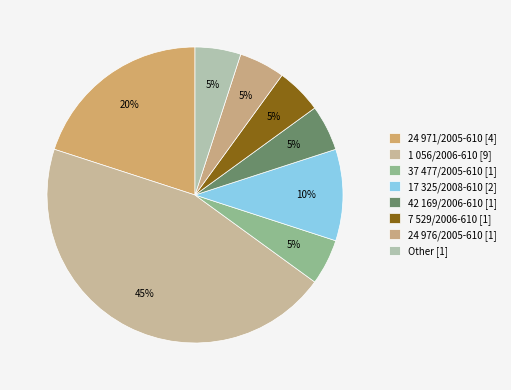

How many segments does this pie chart have?

8